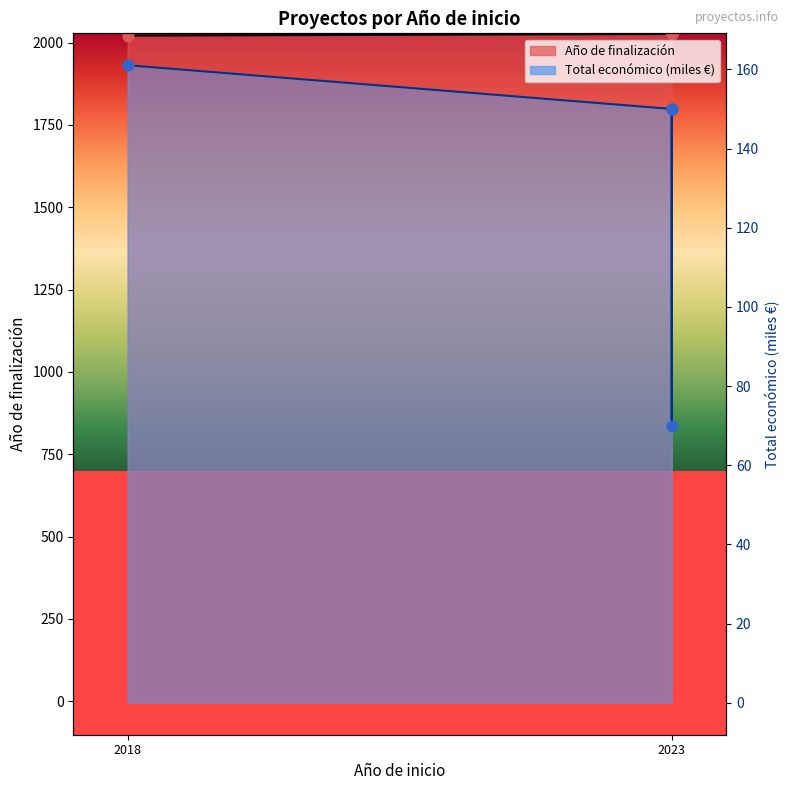

Which series has the largest total across all categories?

Año de finalización